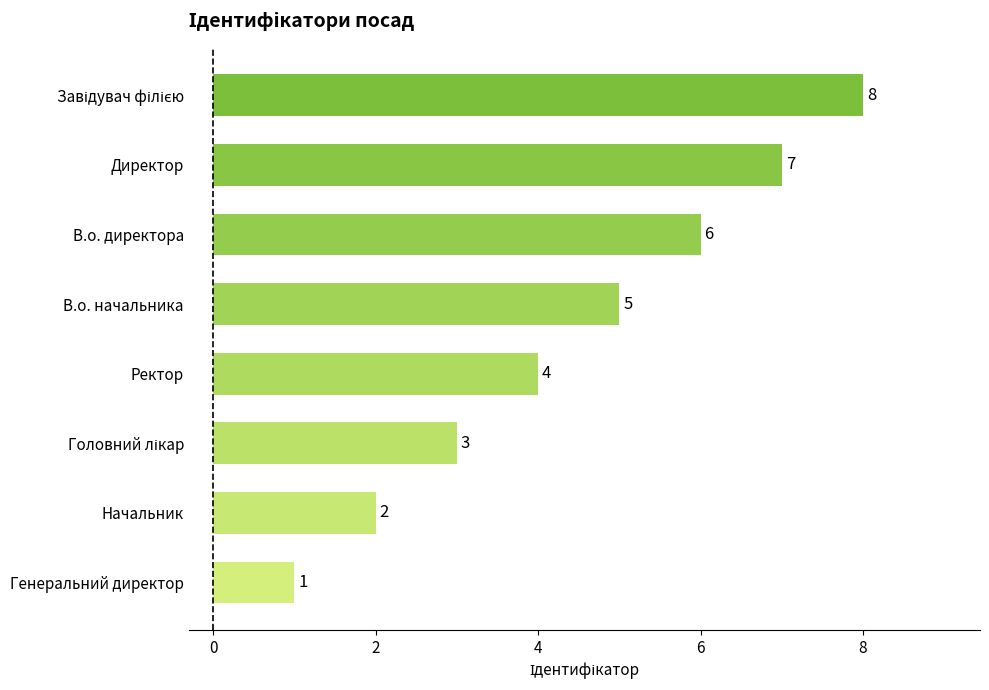

True or false: the data shows 5 at В.о. начальника.

True